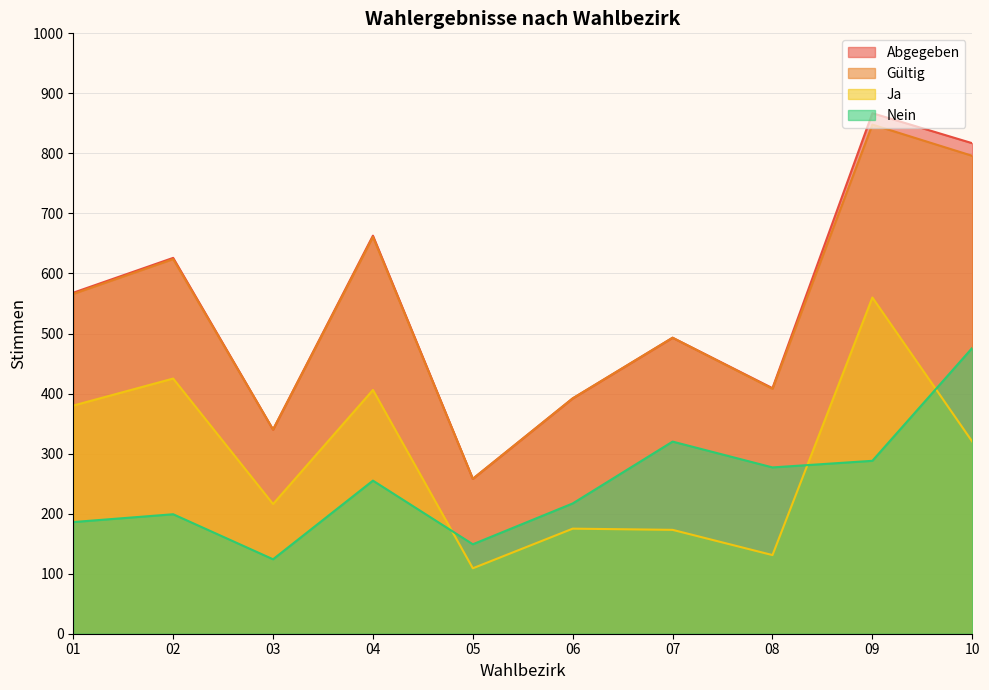

What is the value of the abgegeben point at the 8th from the left?

409